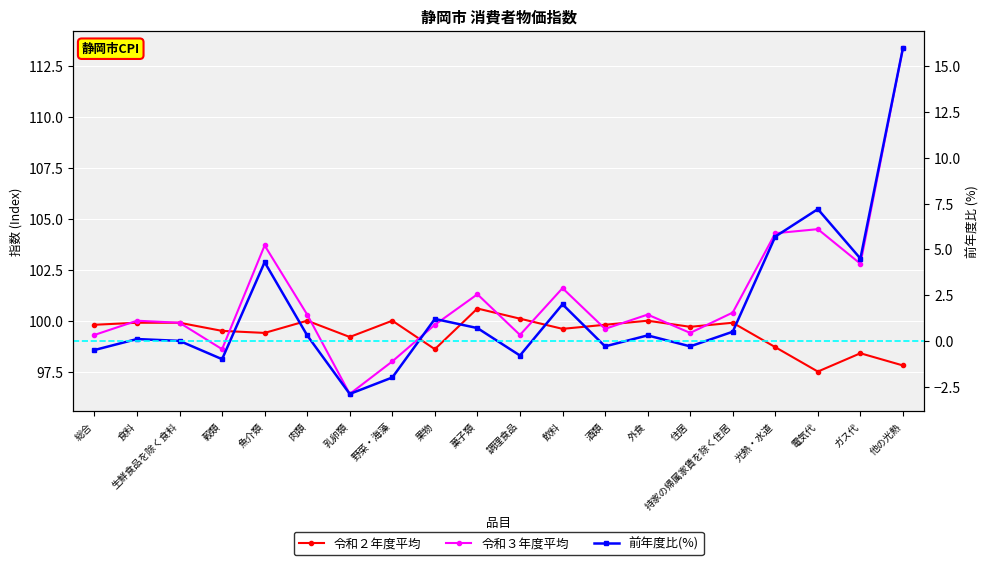

Where does the 前年度比(％) series first go above 0?

食料